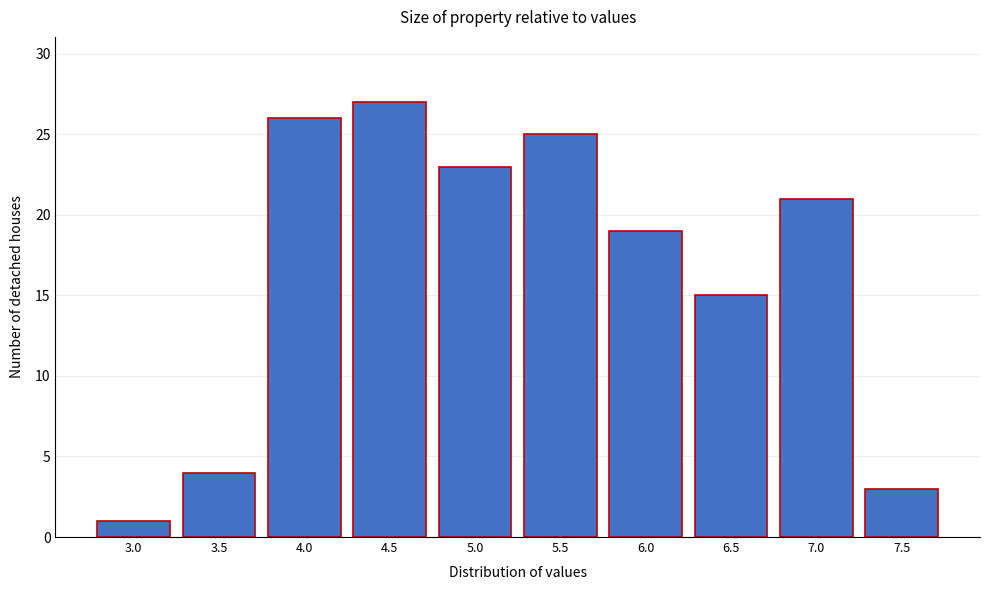

Reading left to right, list all the values displayed in this chart.

3.0=1	3.5=4	4.0=26	4.5=27	5.0=23	5.5=25	6.0=19	6.5=15	7.0=21	7.5=3